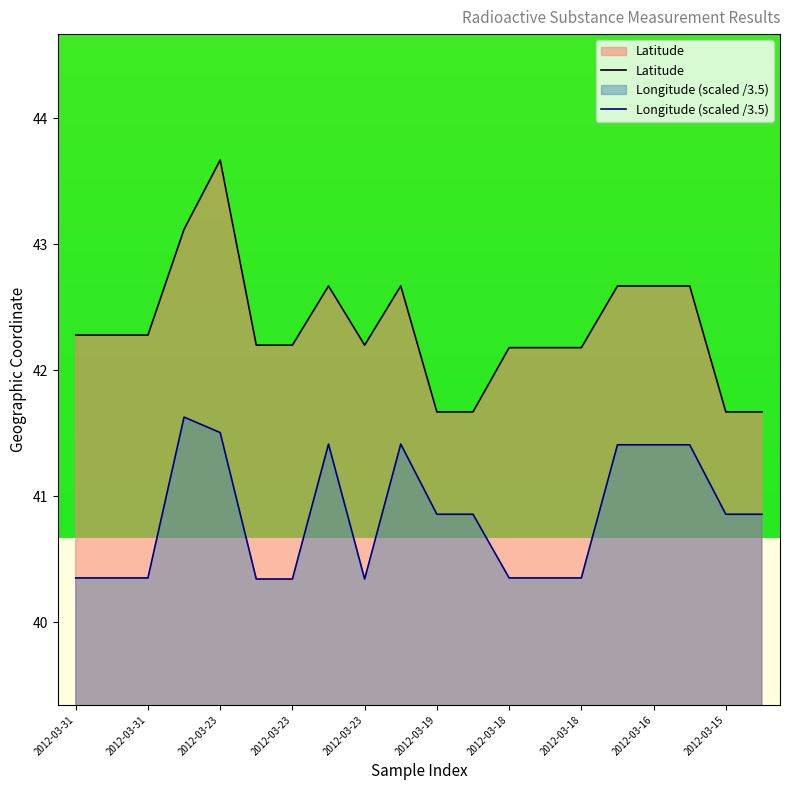

What is the value of the Latitude point at the 5th from the left?

43.7